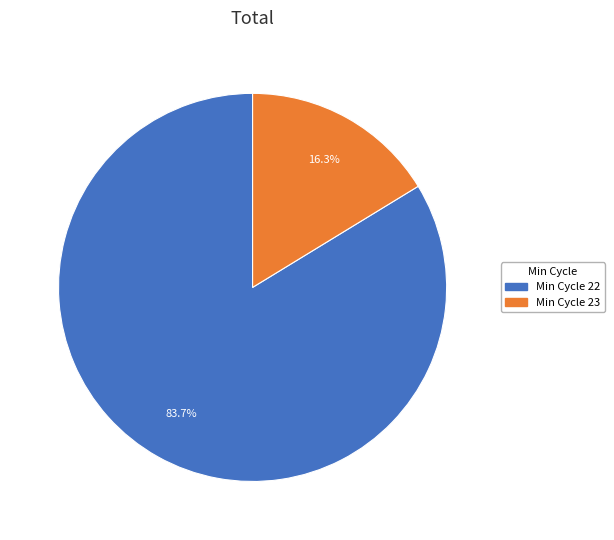

Approximately how many times larger is the value at Min Cycle 22 compared to Min Cycle 23?

5.1